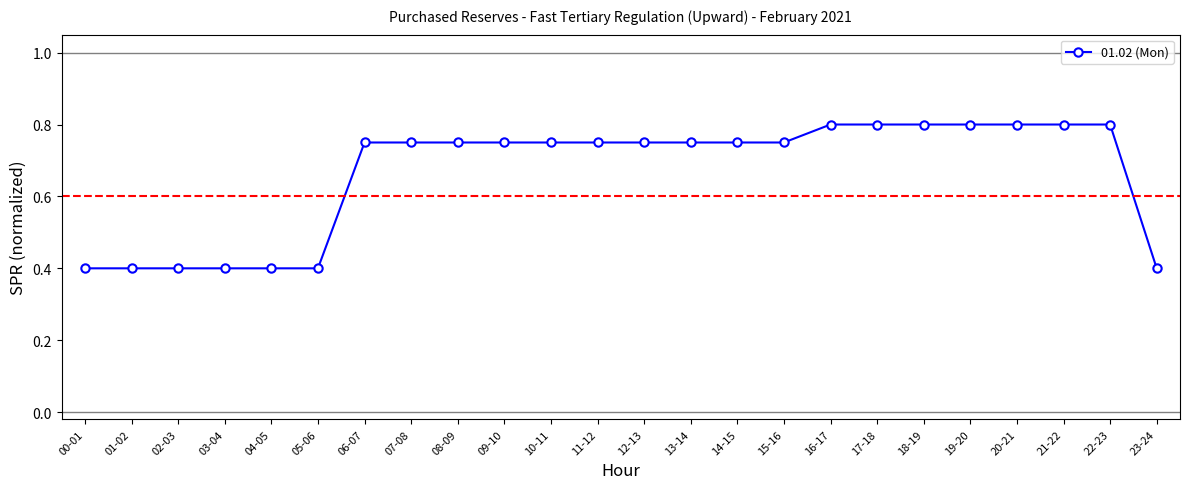

What is the difference between the second highest and minimum values?

0.4